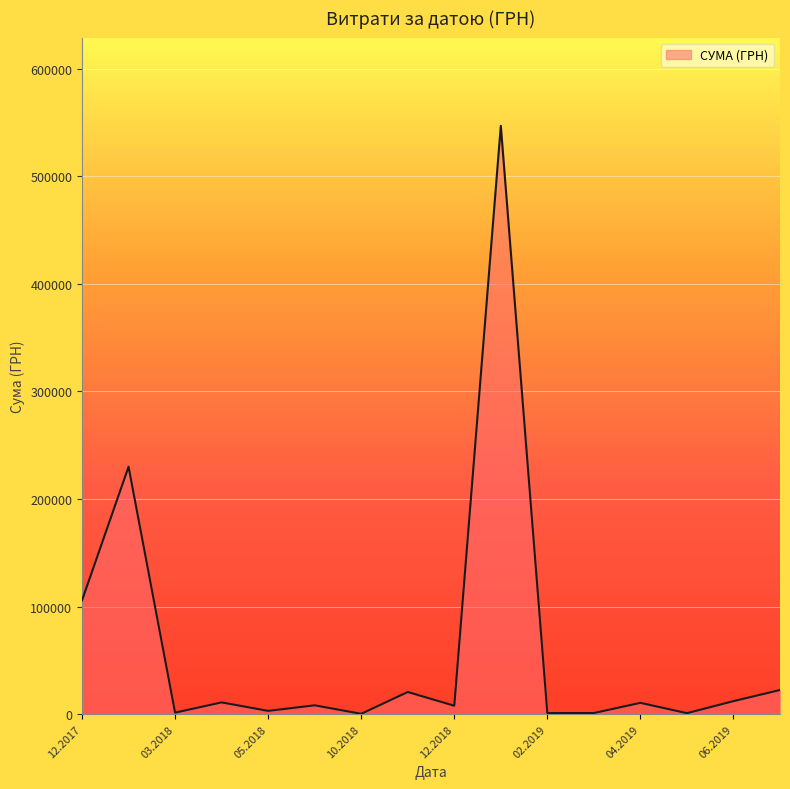

What is the difference between the maximum and minimum values?

546569.7